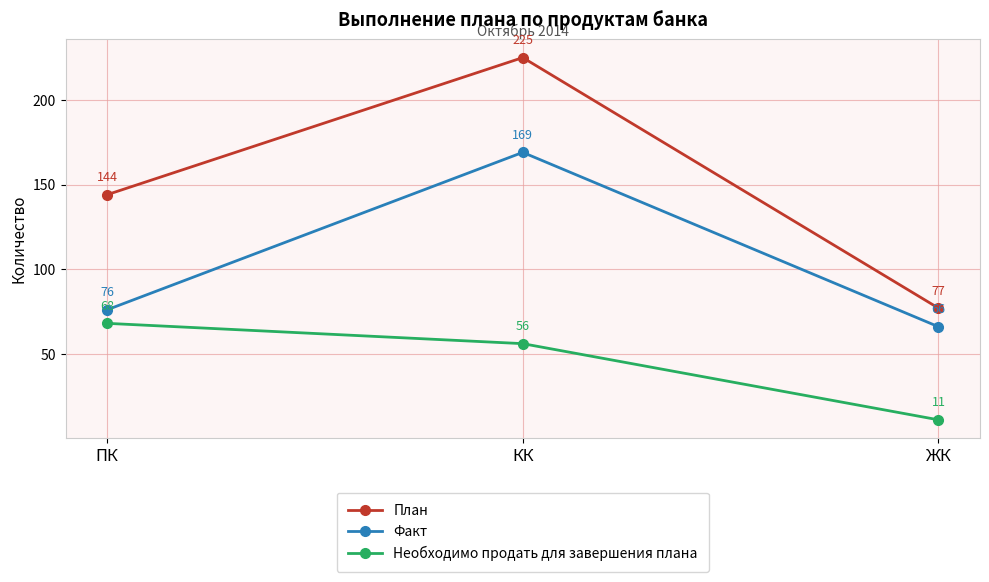

The value of Необходимо продать для завершения плана at ПК is 68. True or false?

True